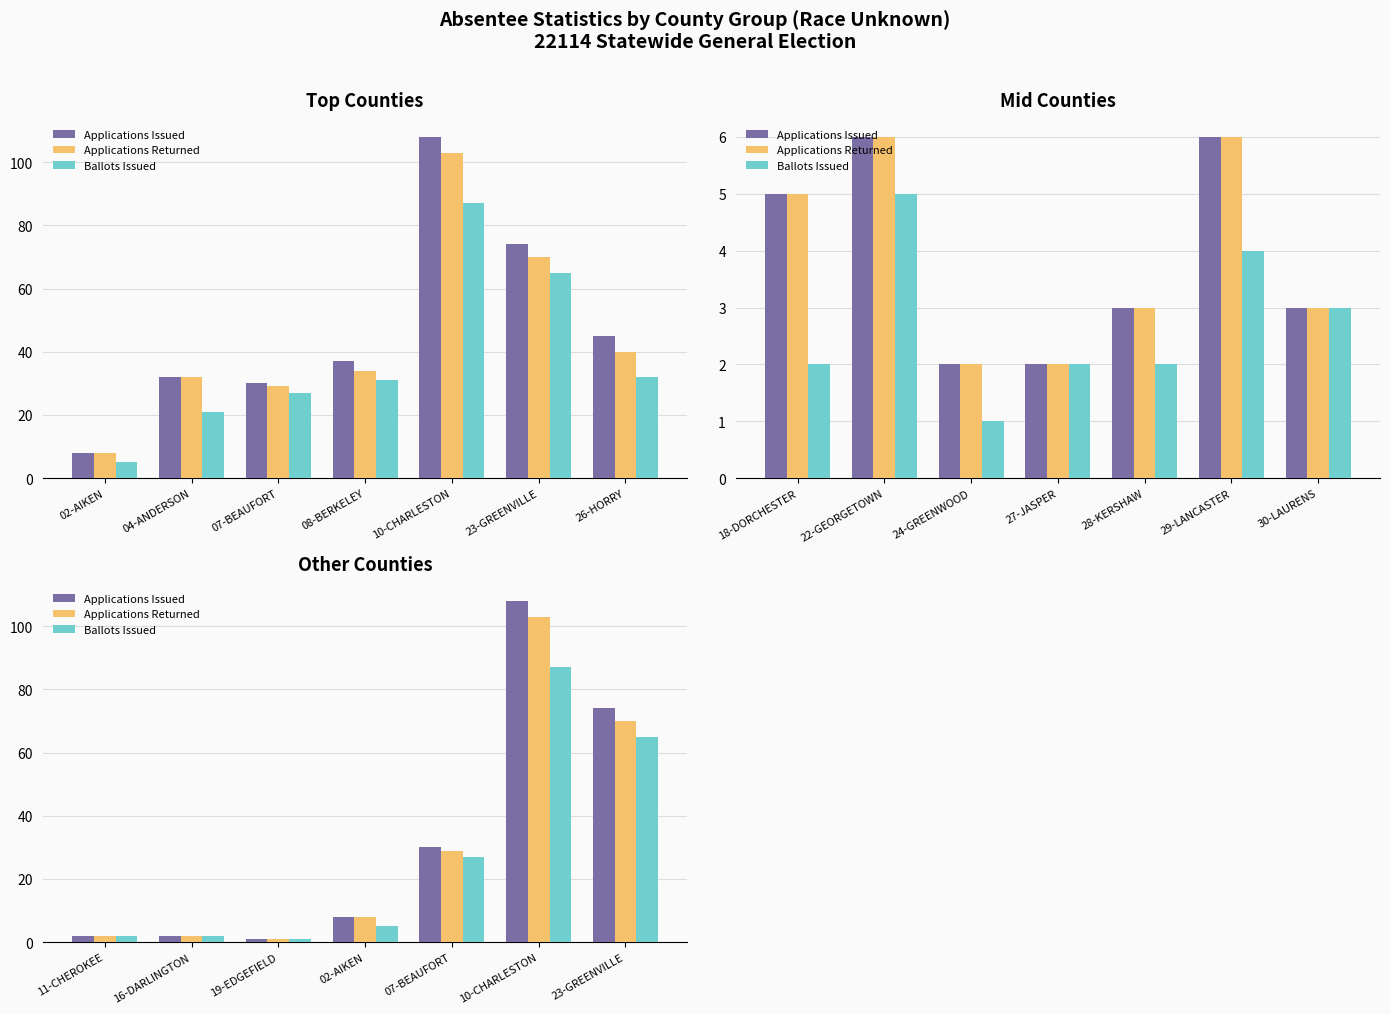

Which series changed the most between 02-AIKEN and 07-BEAUFORT?

Applications Issued